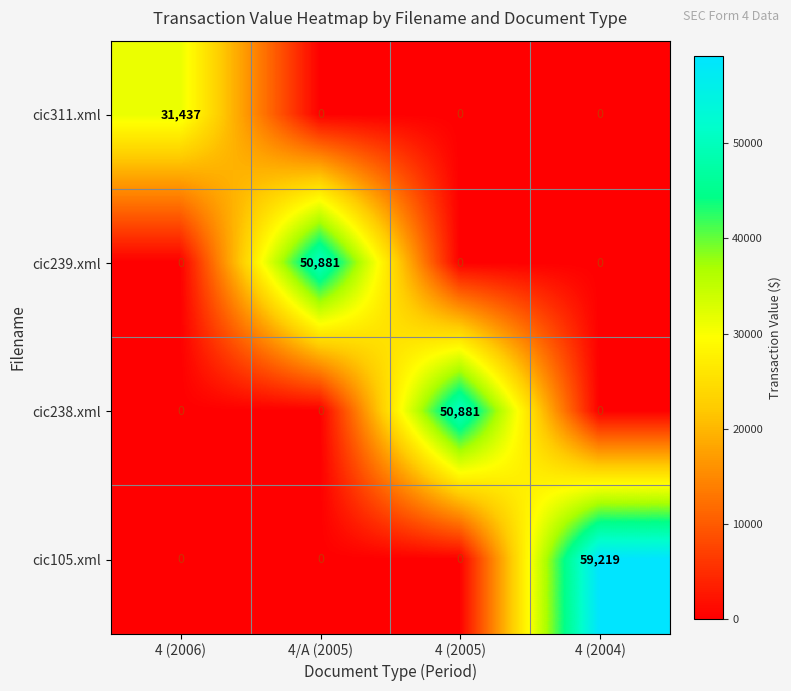

What is the total value across all series at 4 (2005)?

50881